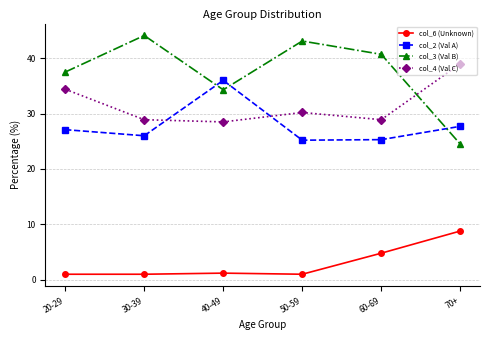

What is the label of the 4th point from the left?

50-59